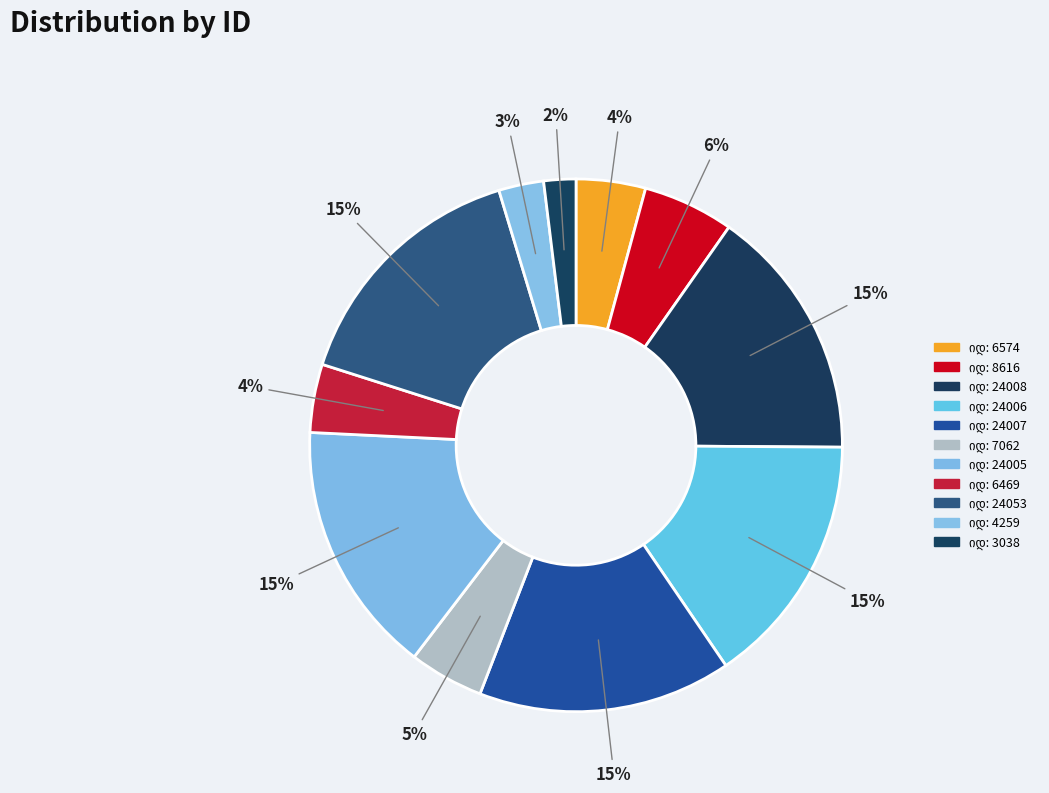

How many slices are in this pie chart?

11